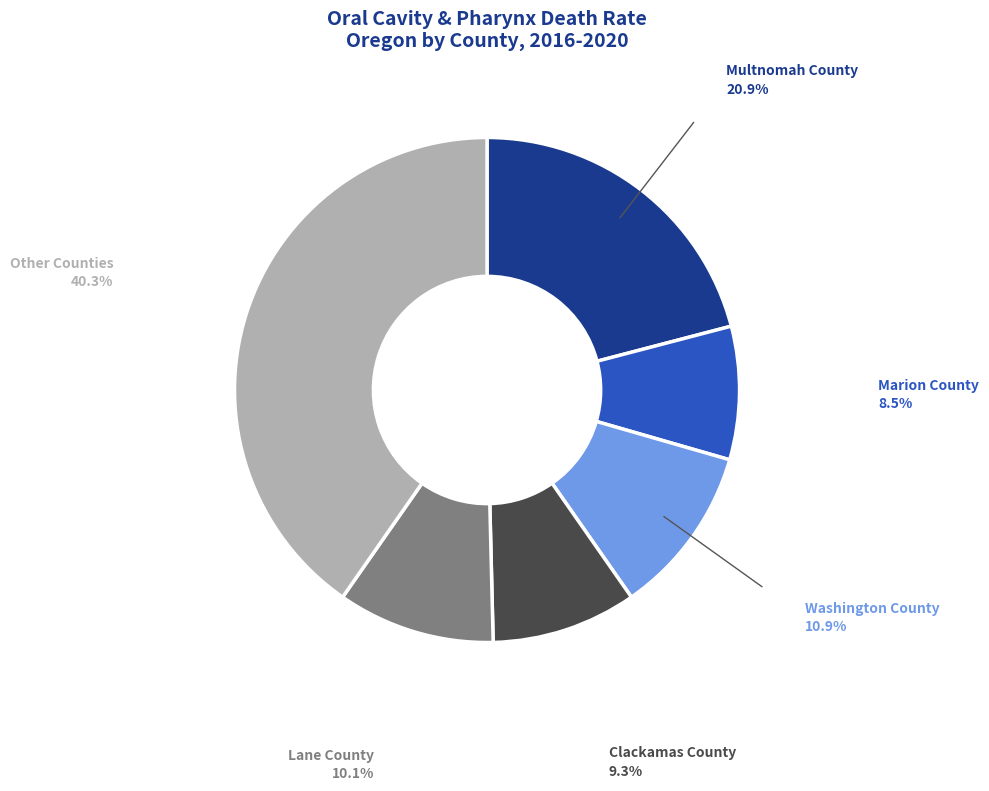

Is there any slice that represents more than half of the pie?

No